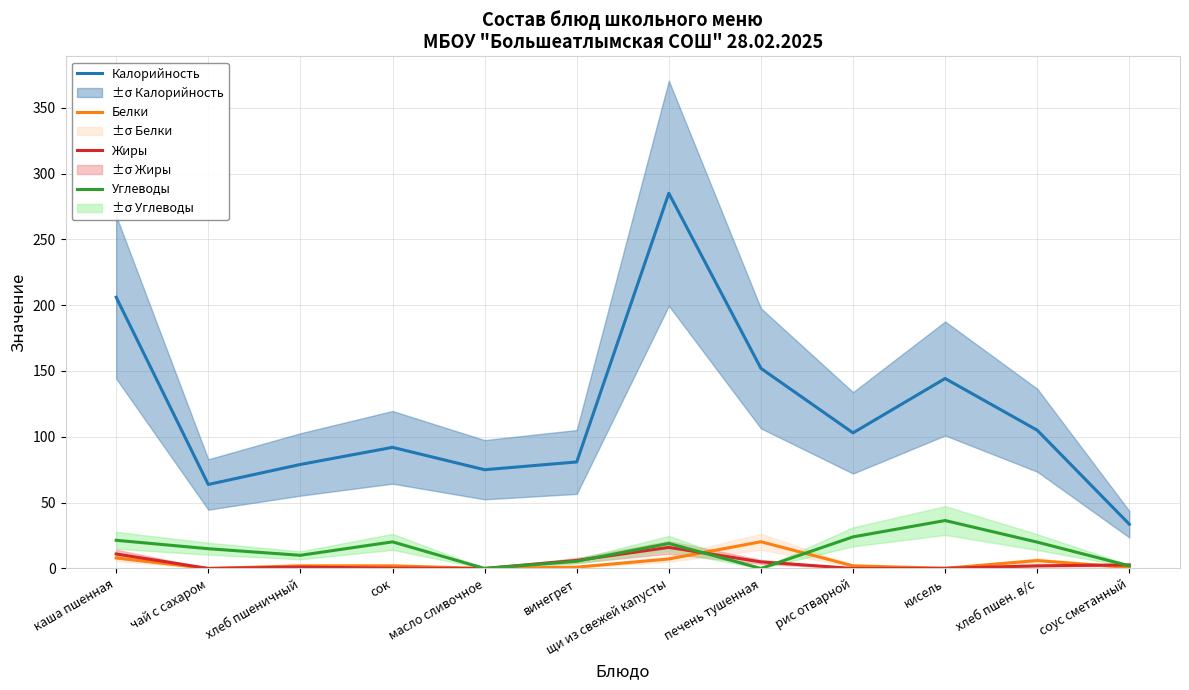

Rank the series at печень тушенная from lowest to highest value.

Углеводы, Жиры, Белки, Калорийность